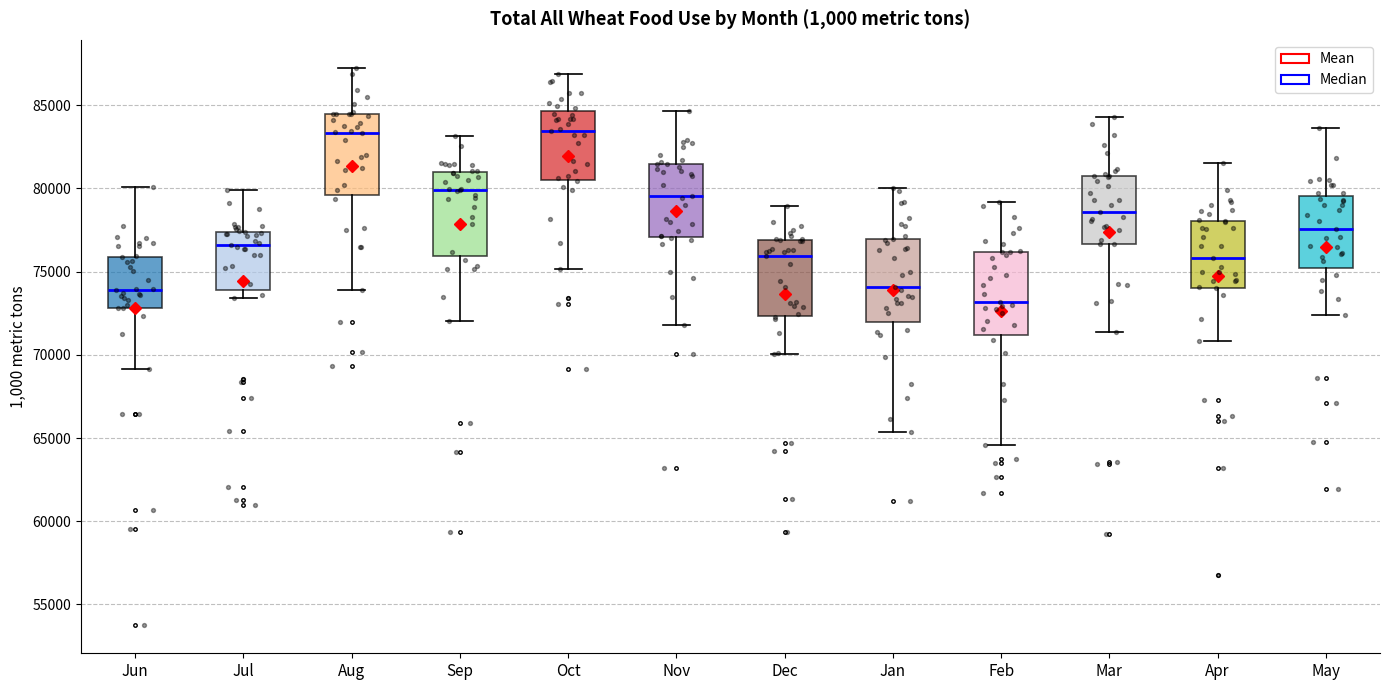

Reading left to right, transcribe this box plot: for each box, give where its median line is, the range the box spans, and where its two whiskers end, as read against the y-axis. The values are not printed on the chart, so give them approximately, as read against the axis.

Jun: median 74000, box 73000 to 76000, whiskers 69000 to 80000
Jul: median 76500, box 74000 to 77500, whiskers 73500 to 80000
Aug: median 83500, box 79500 to 84500, whiskers 74000 to 87500
Sep: median 80000, box 76000 to 81000, whiskers 72000 to 83000
Oct: median 83500, box 80500 to 84500, whiskers 75000 to 87000
Nov: median 79500, box 77000 to 81500, whiskers 72000 to 84500
Dec: median 76000, box 72500 to 77000, whiskers 70000 to 79000
Jan: median 74000, box 72000 to 77000, whiskers 65500 to 80000
Feb: median 73000, box 71000 to 76000, whiskers 64500 to 79000
Mar: median 78500, box 76500 to 80500, whiskers 71500 to 84500
Apr: median 76000, box 74000 to 78000, whiskers 71000 to 81500
May: median 77500, box 75000 to 79500, whiskers 72500 to 83500